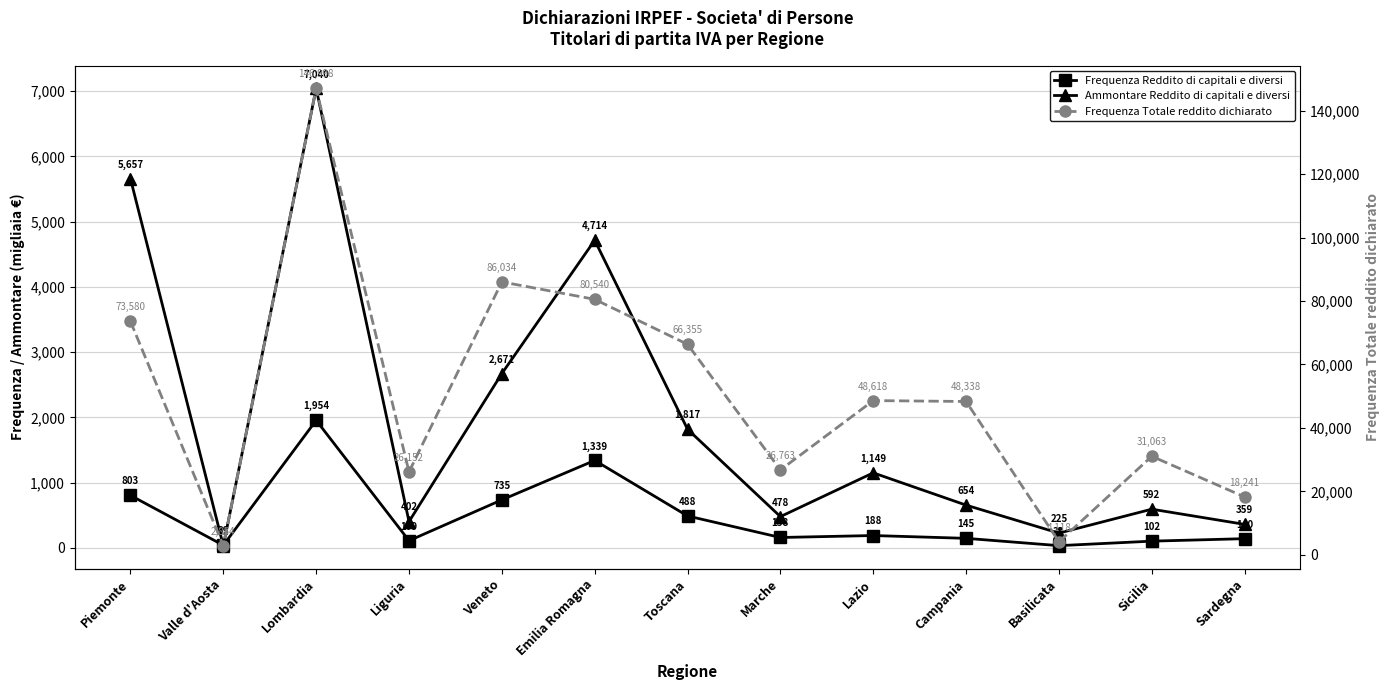

What is the sum of all Ammontare Reddito di capitali e diversi values?

25789